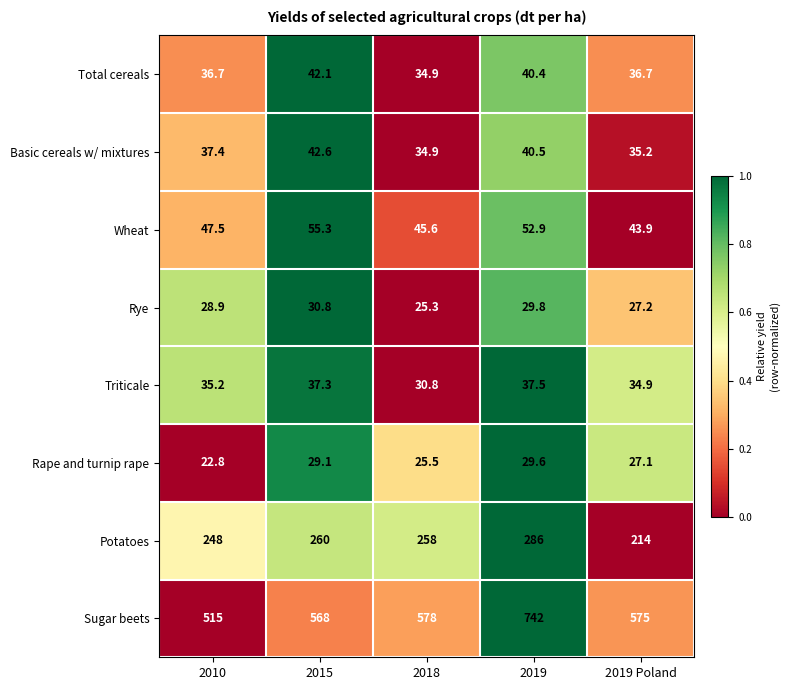

What is the difference between the Total cereals values at 2018 and 2010?

1.8